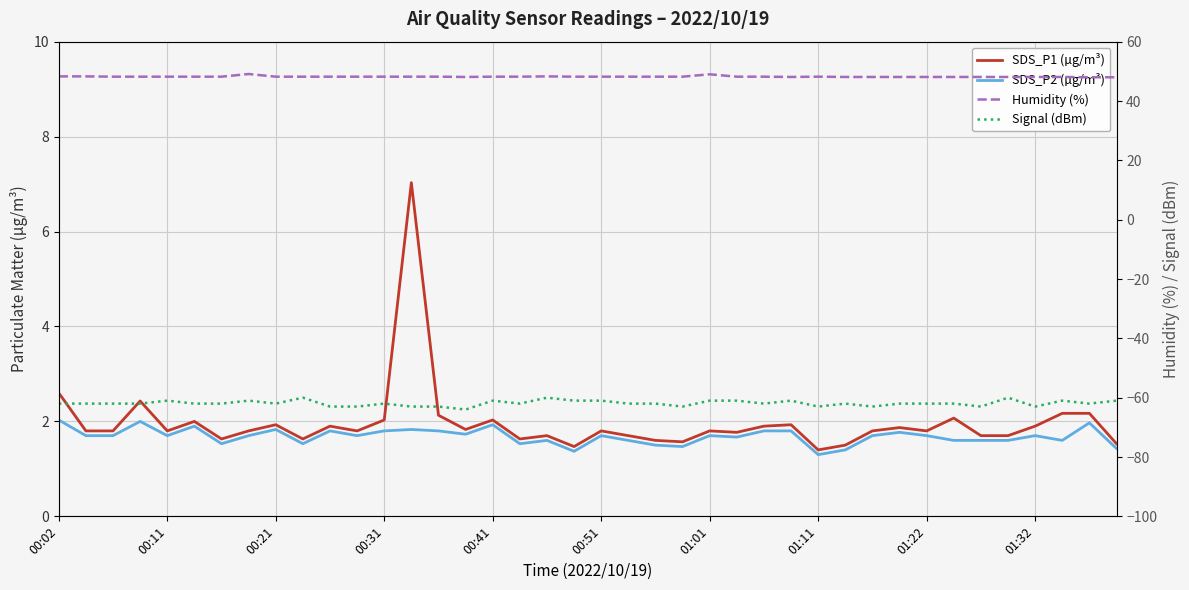

How many data points does each series have?

40